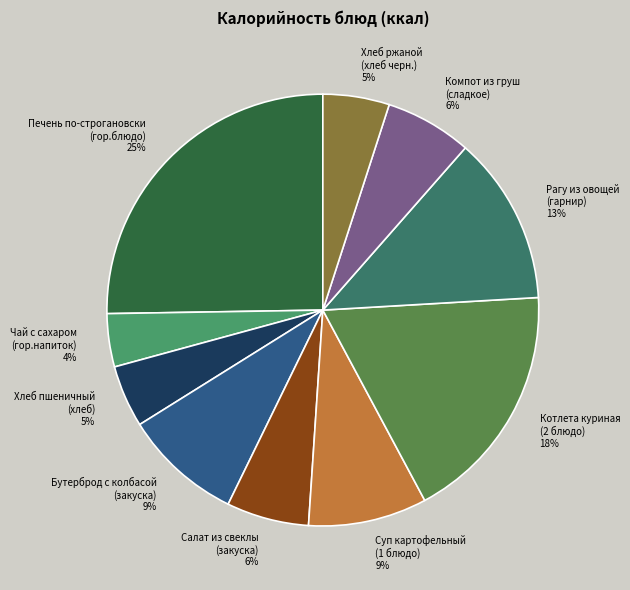

Is it true that Рагу из овощей (гарнир) 13% is 4% of the pie?

False